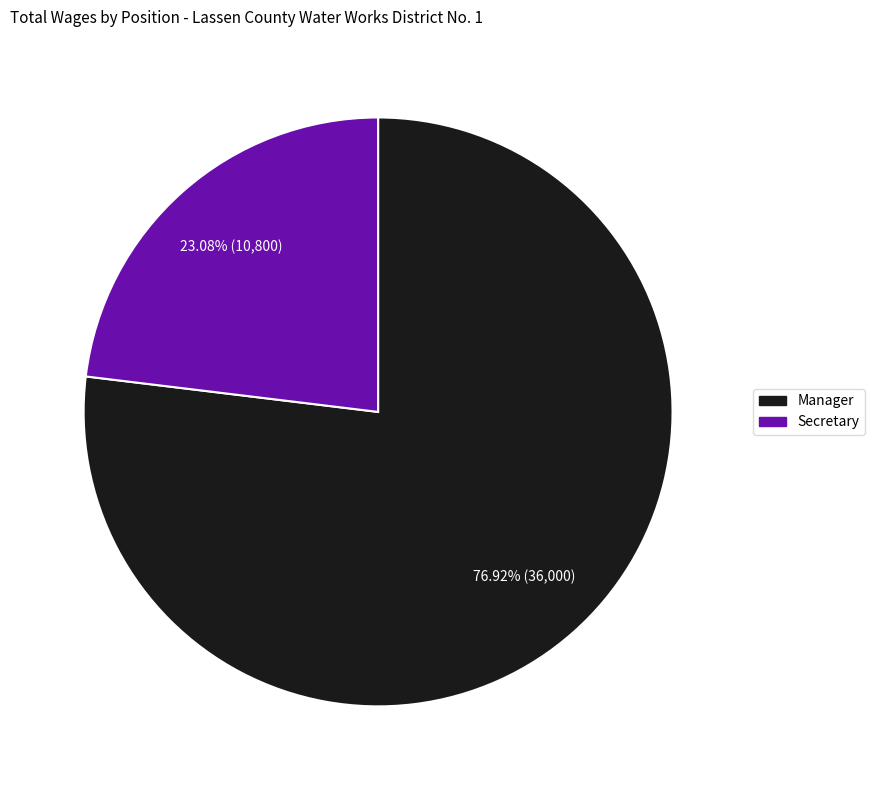

Combined, what portion of the pie is Manager and Secretary?

100.0%